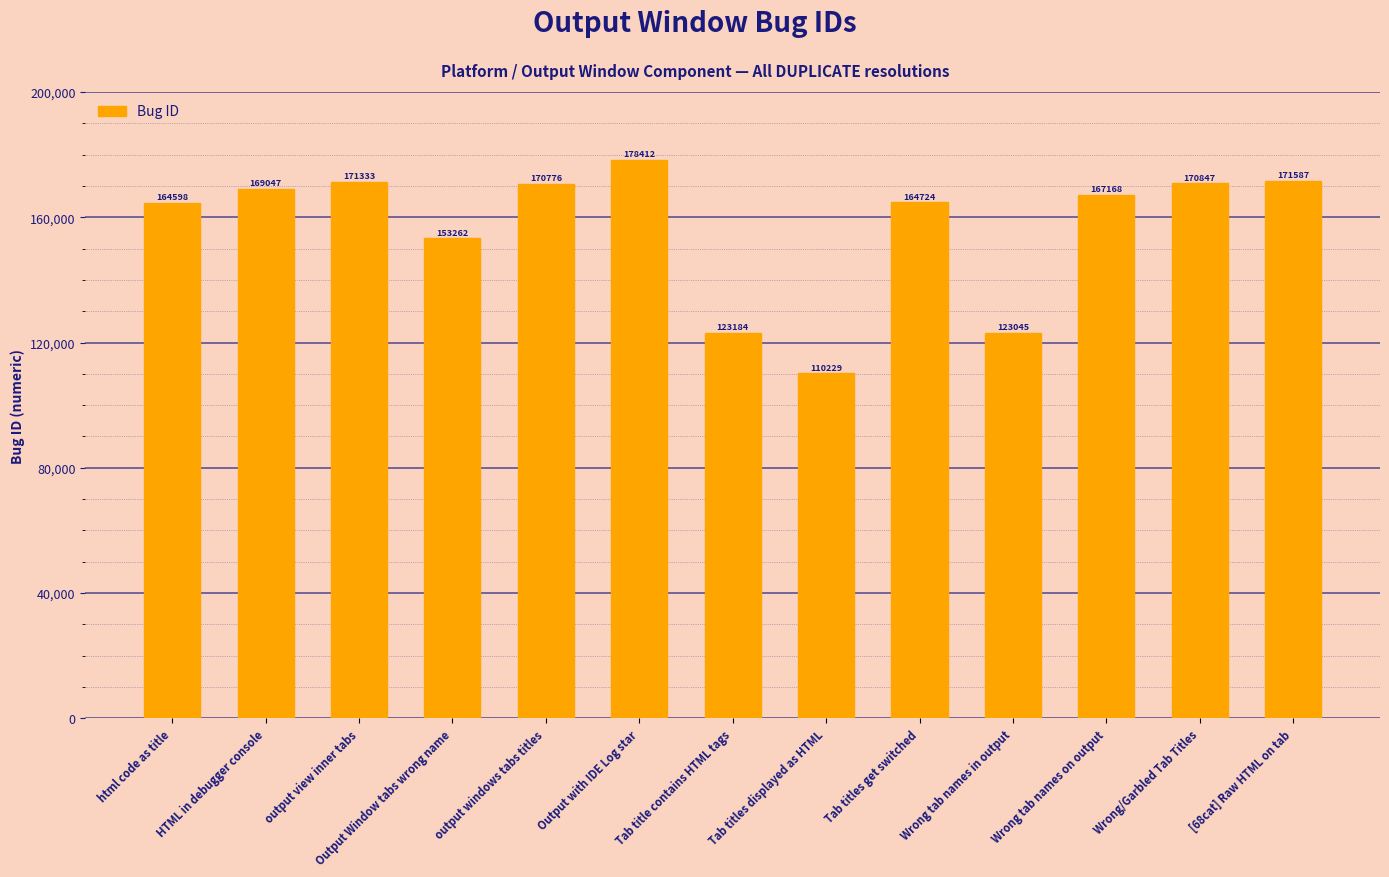

How many bars are there in total?

13